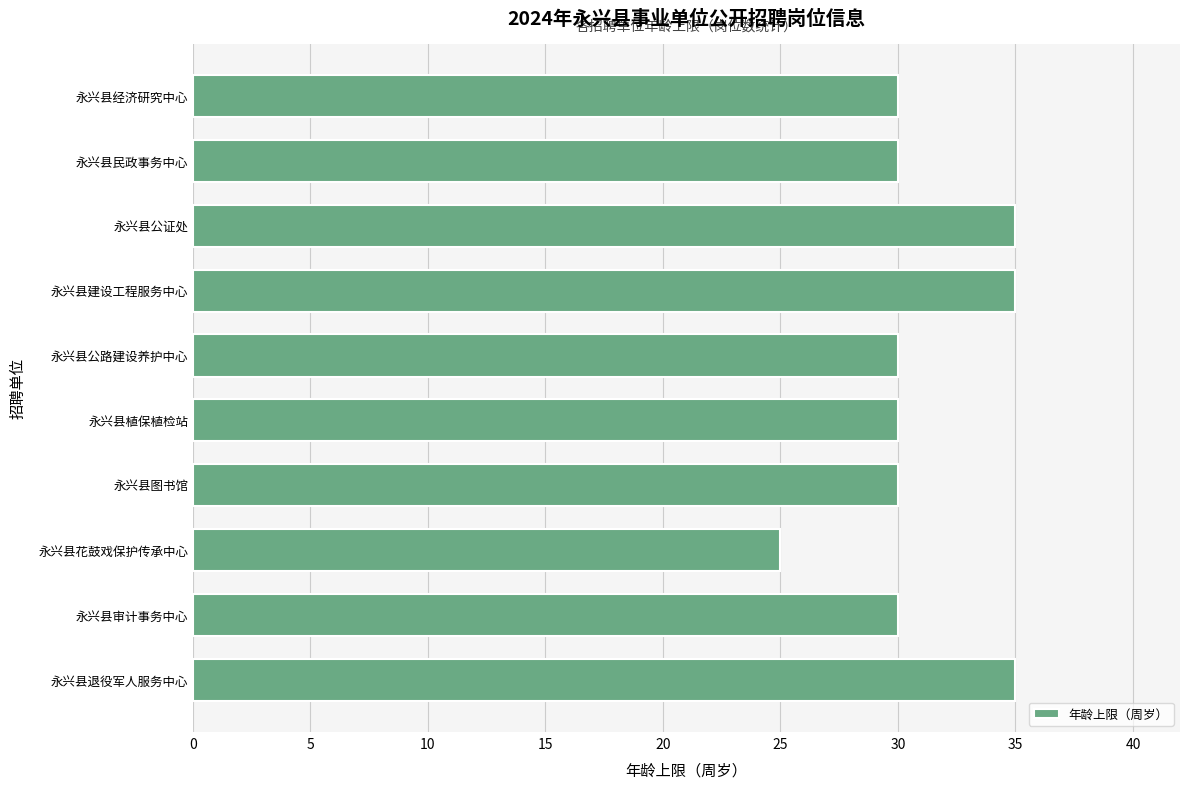

Reading bottom to top, list all the values displayed in this chart.

35	30	25	30	30	30	35	35	30	30